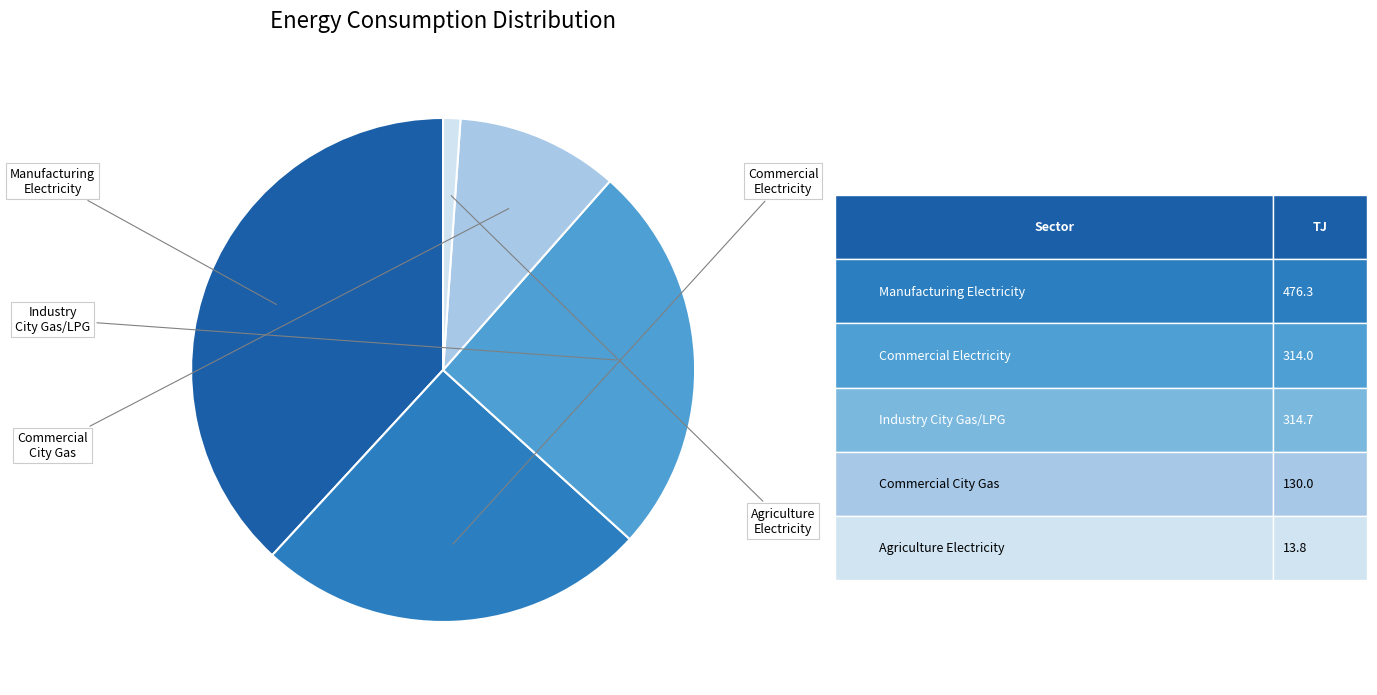

Rank the categories by value from highest to lowest.

Electricity (Manufacturing), City Gas/LPG (Industry), Commercial Electricity, Commercial City Gas, Agriculture Electricity